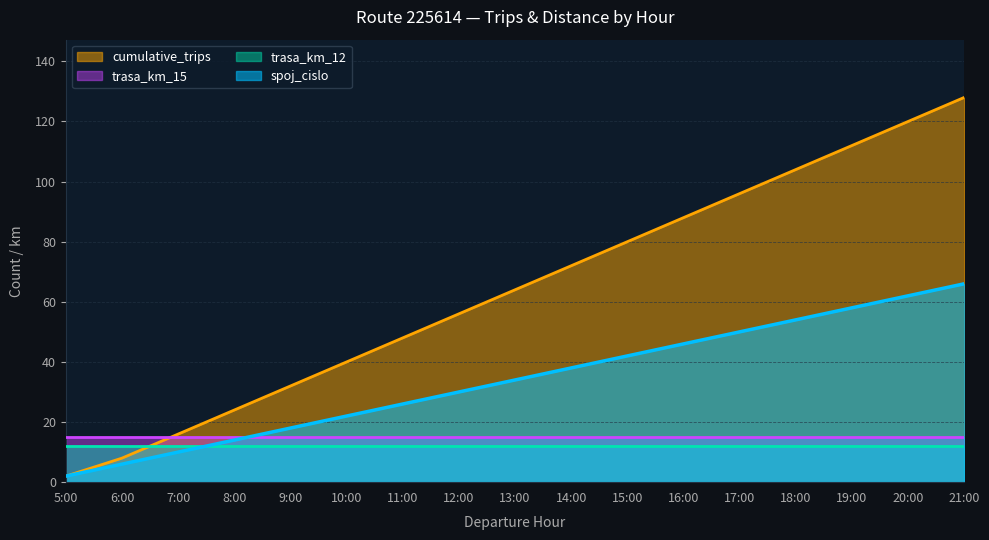

What is the difference between the cumulative_trips values at 11:00 and 6:00?

40